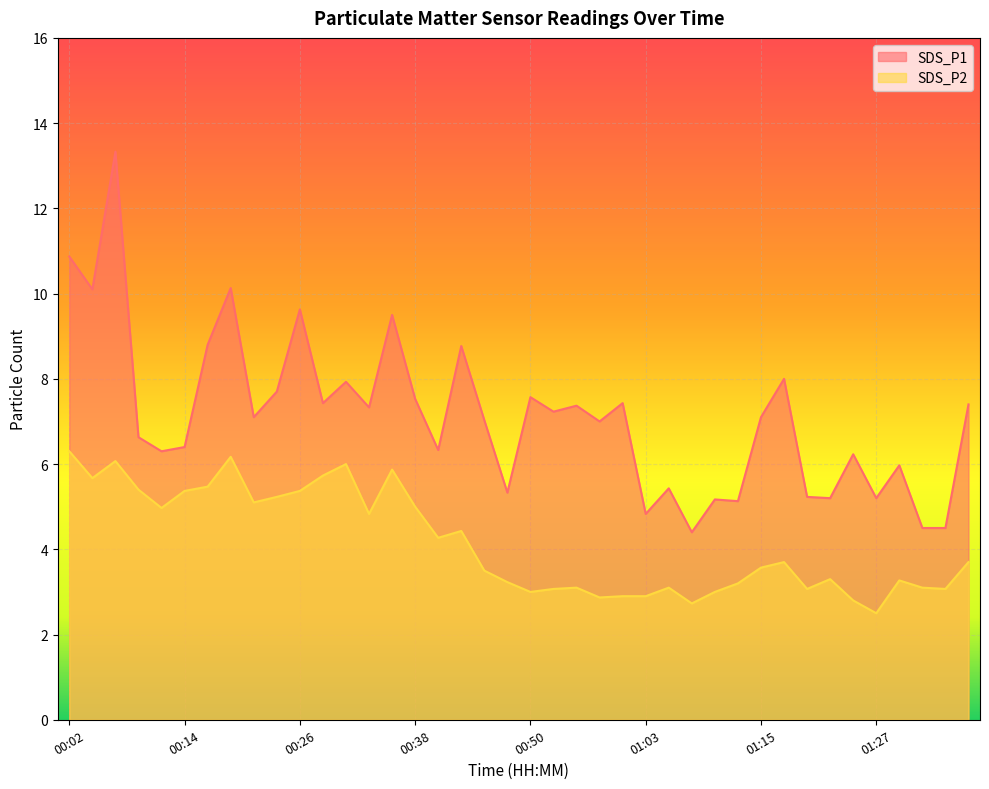

Rank the series at 00:36 from highest to lowest value.

SDS_P1, SDS_P2